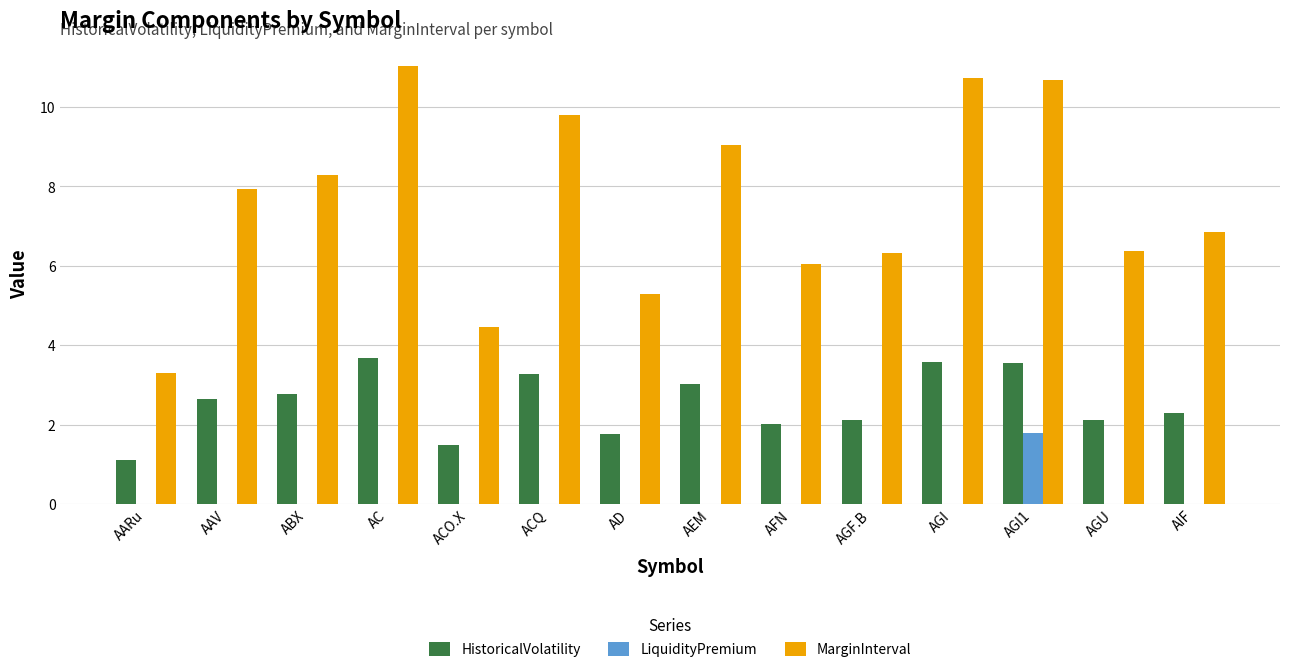

The HistoricalVolatility series shows 3.6 at AIF. True or false?

False